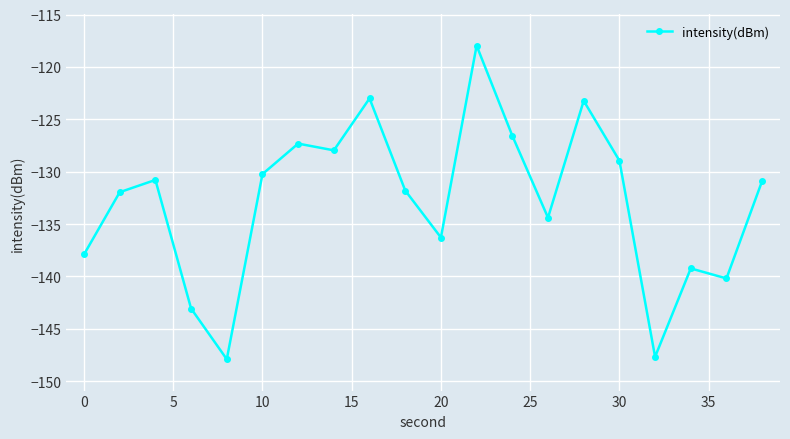

What is the average value?

-132.9